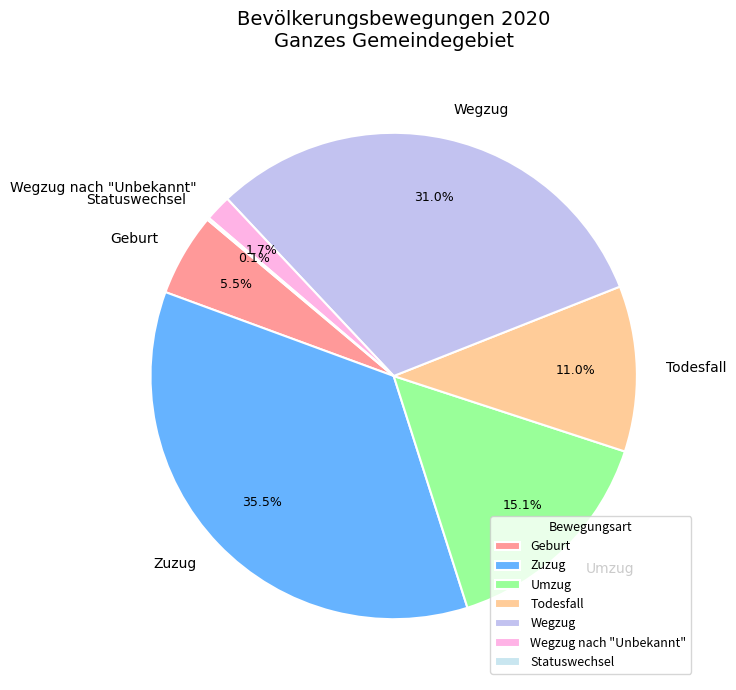

Is it true that Wegzug is 17% of the pie?

False